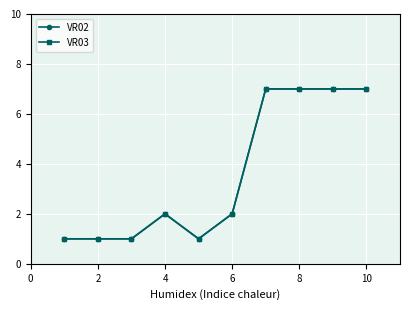

Does the chart have visible grid lines?

Yes